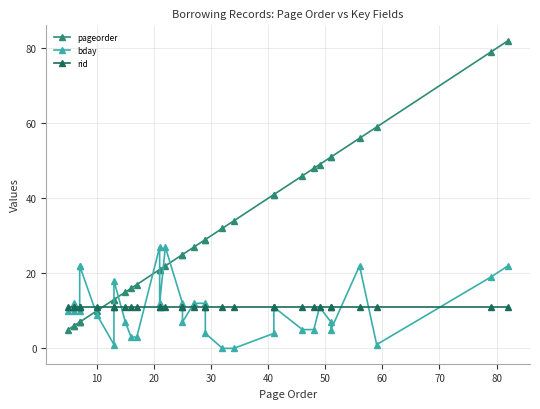

Reading left to right, extract all data points from this chart.

pageorder: 5	6	6	7	7	7	10	13	13	15	16	17	21	21	22	25	25	27	29	29	32	34	41	41	46	48	49	51	51	56	59	79	82
bday: 10	10	12	10	22	22	9	1	18	7	3	3	27	12	27	12	7	12	12	4	0	0	4	11	5	5	11	7	5	22	1	19	22
rid: 11	11	11	11	11	11	11	11	11	11	11	11	11	11	11	11	11	11	11	11	11	11	11	11	11	11	11	11	11	11	11	11	11